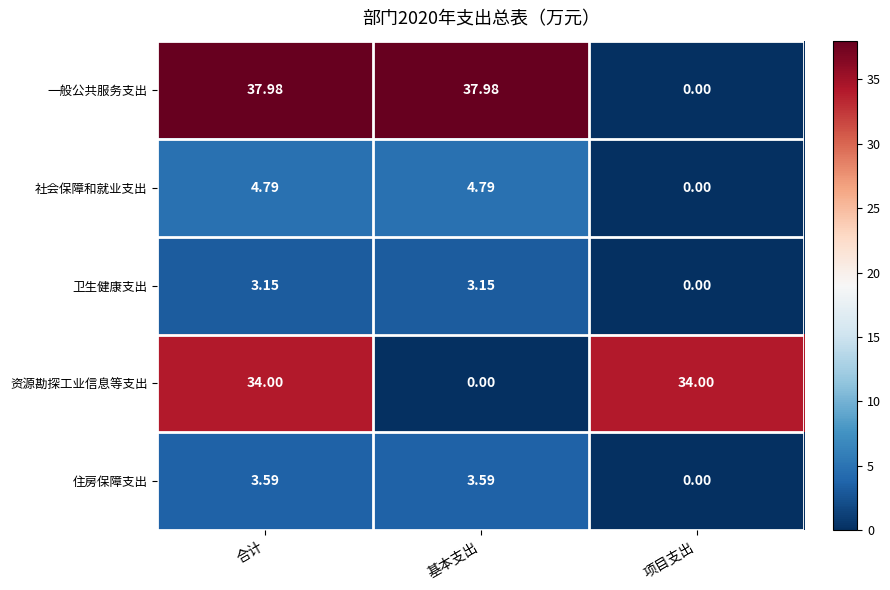

Which series has the widest spread of values?

一般公共服务支出